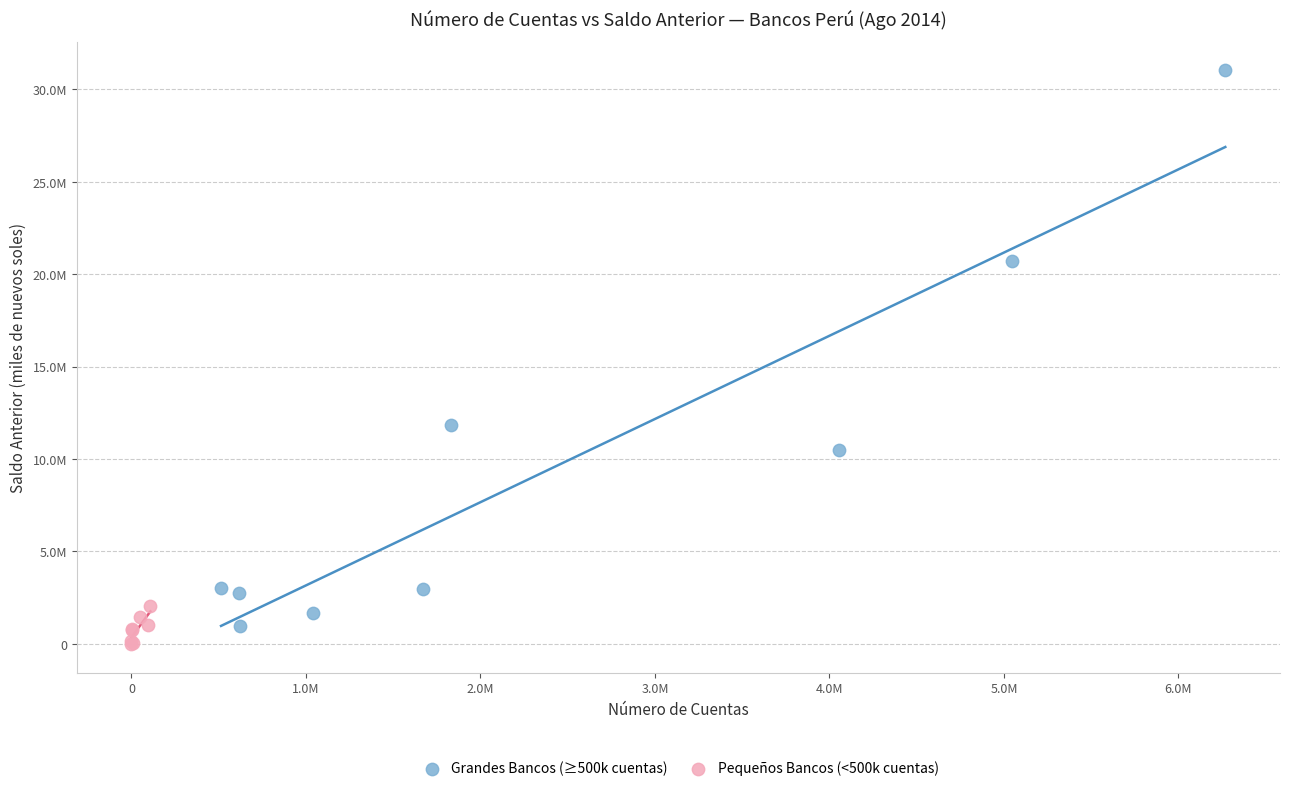

Which series has the largest Y range (max minus min)?

Grandes Bancos (≥500k cuentas)